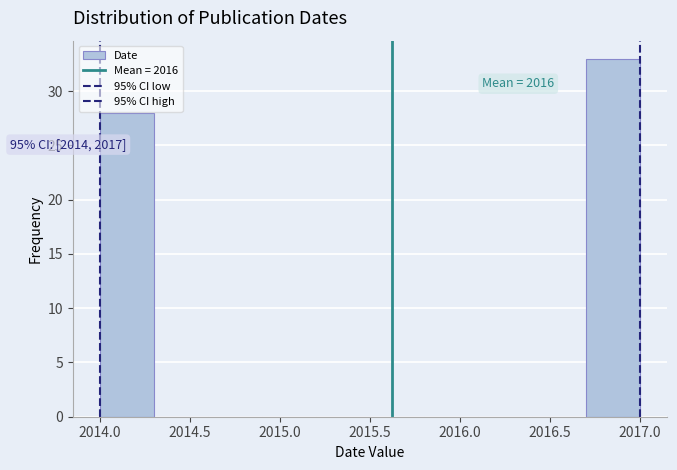

Over which range of the x-axis is the bar tallest?

2016.7 to 2017.0